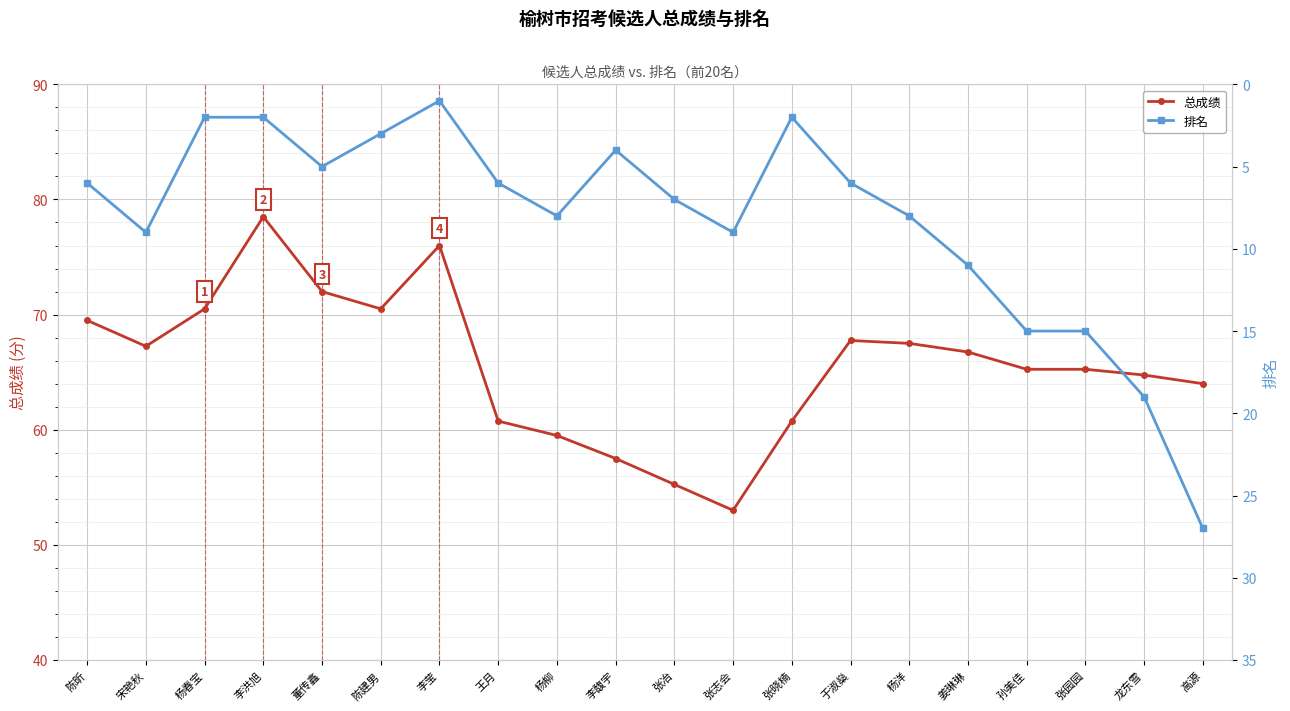

What is the difference between the maximum and minimum values in the 总成绩 series?

25.5